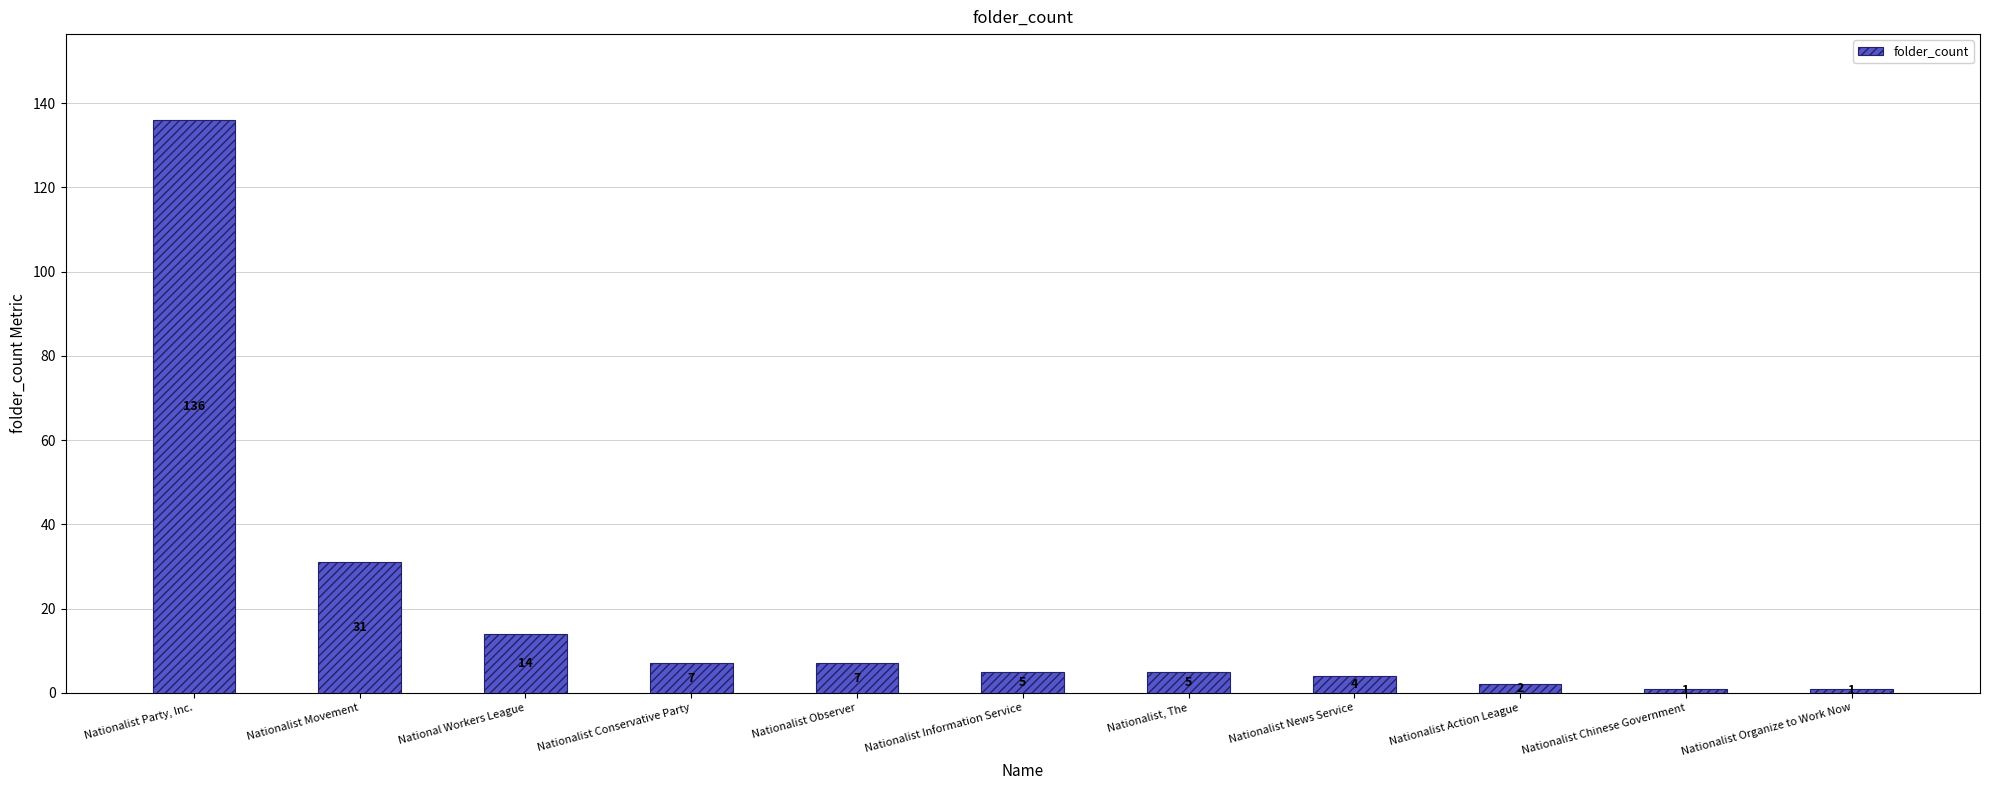

The value at Nationalist Action League is 2. True or false?

True